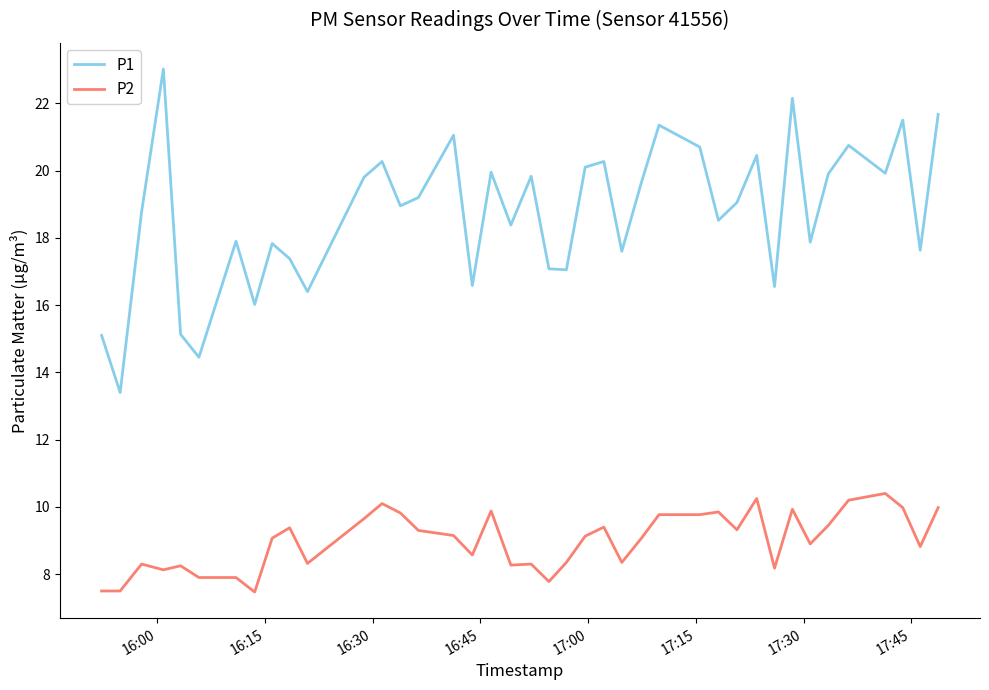

Which series has the largest total across all categories?

P1